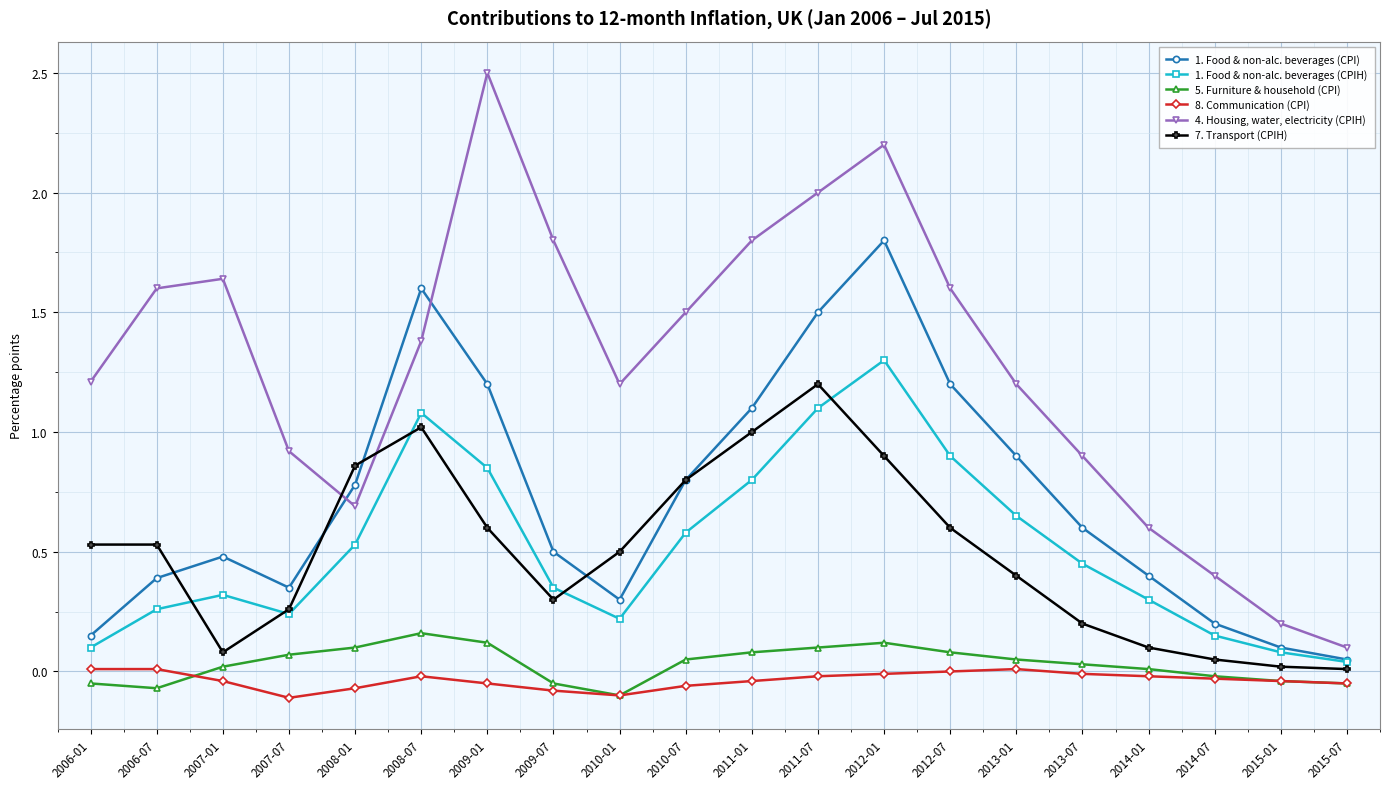

Which label corresponds to the largest value in the chart?

2009-01